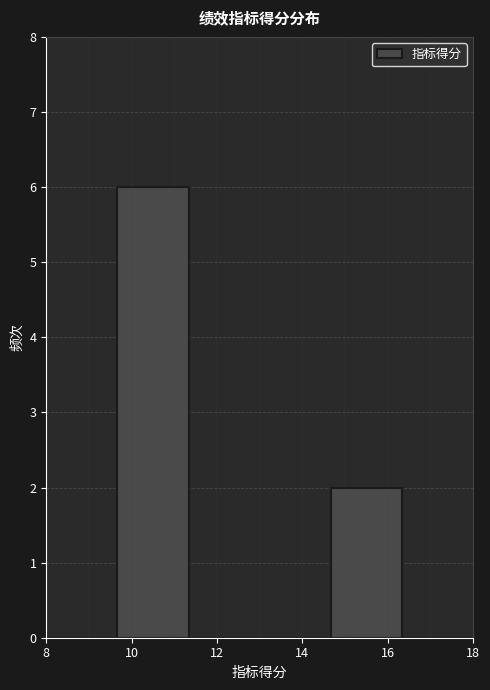

What is the height of the bar covering 9.6 to 11.4 on the x-axis? Neither the bar edges nor the heights are printed on the chart, so give them approximately, as read against the axes.

6